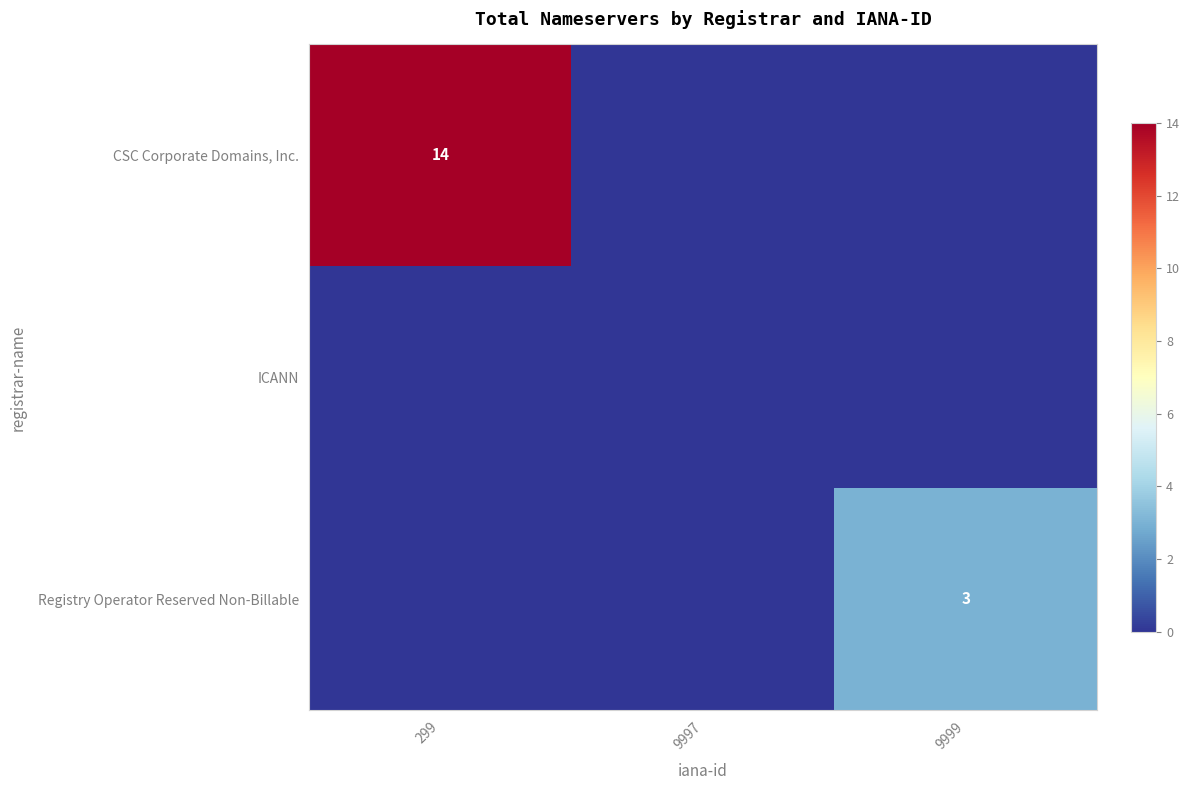

Which label corresponds to the smallest value in the chart?

9997